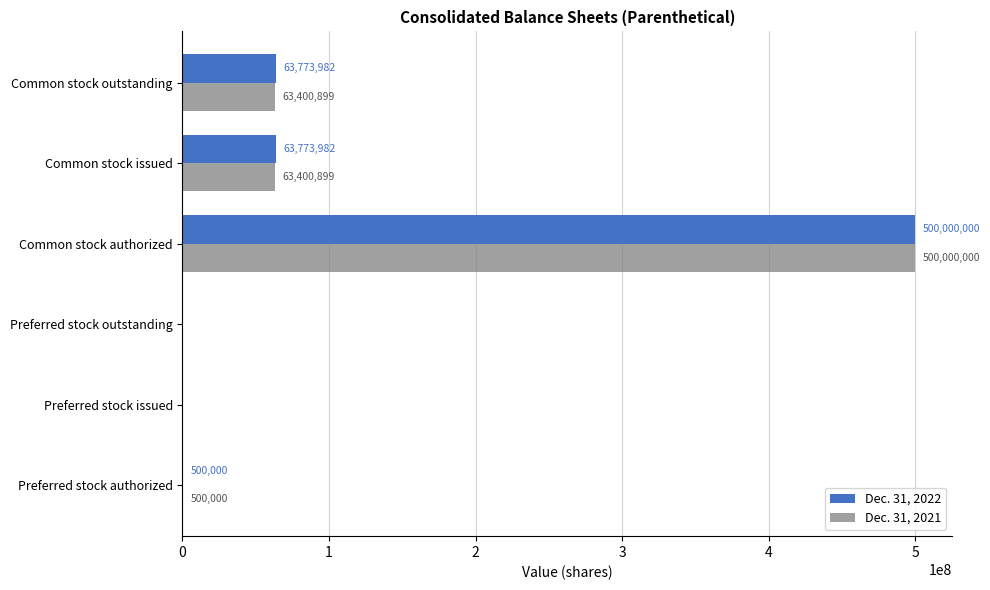

Read the Dec. 31, 2022 value at Common stock authorized, to the nearest 50.

500000000